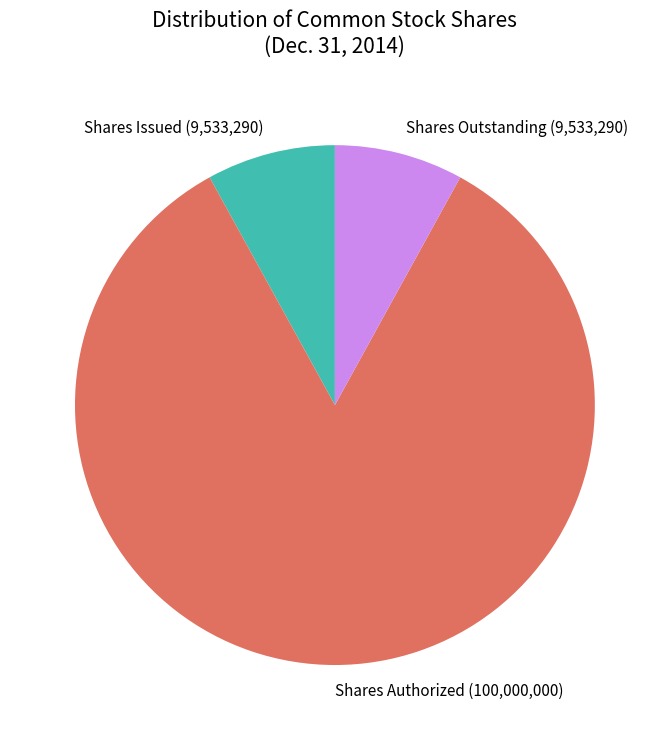

Which has a higher value, Shares Issued (9,533,290) or Shares Authorized (100,000,000)?

Shares Authorized (100,000,000)